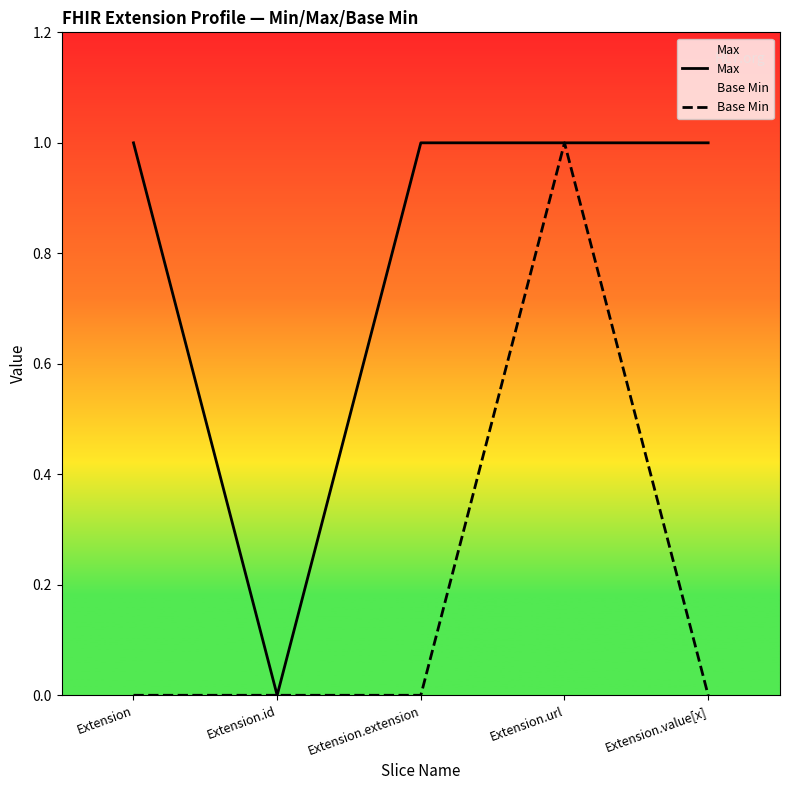

At which category does Base Min reach its first local peak?

Extension.url